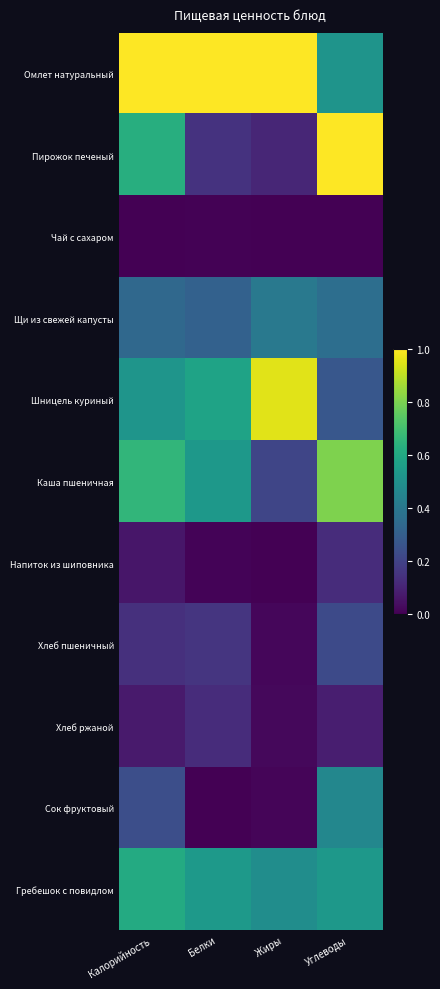

Between Калорийность and Жиры, which is larger?

Калорийность